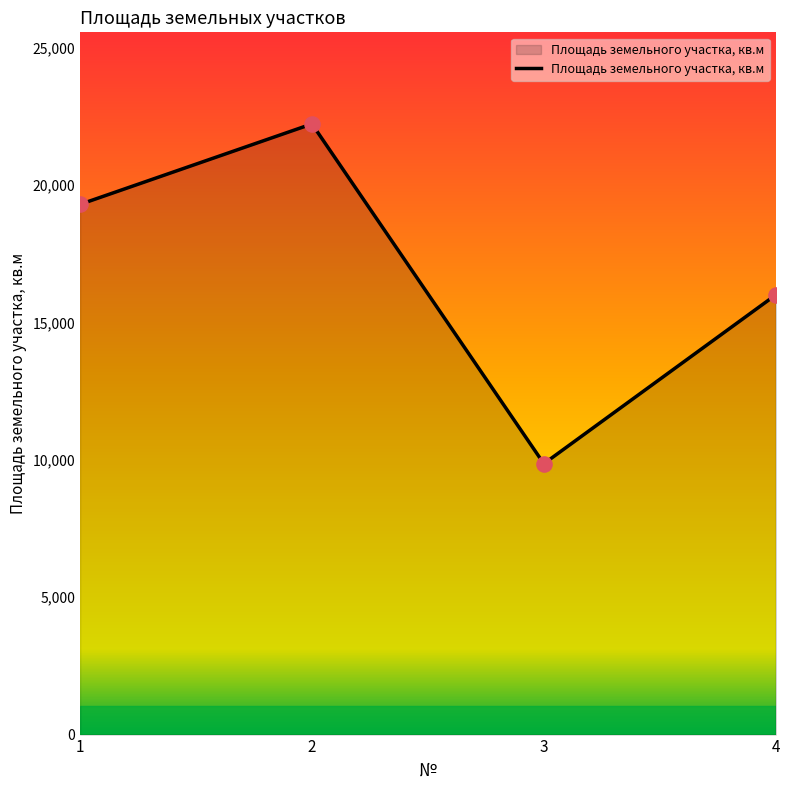

What is the change in value from 1 to 2?

+2927